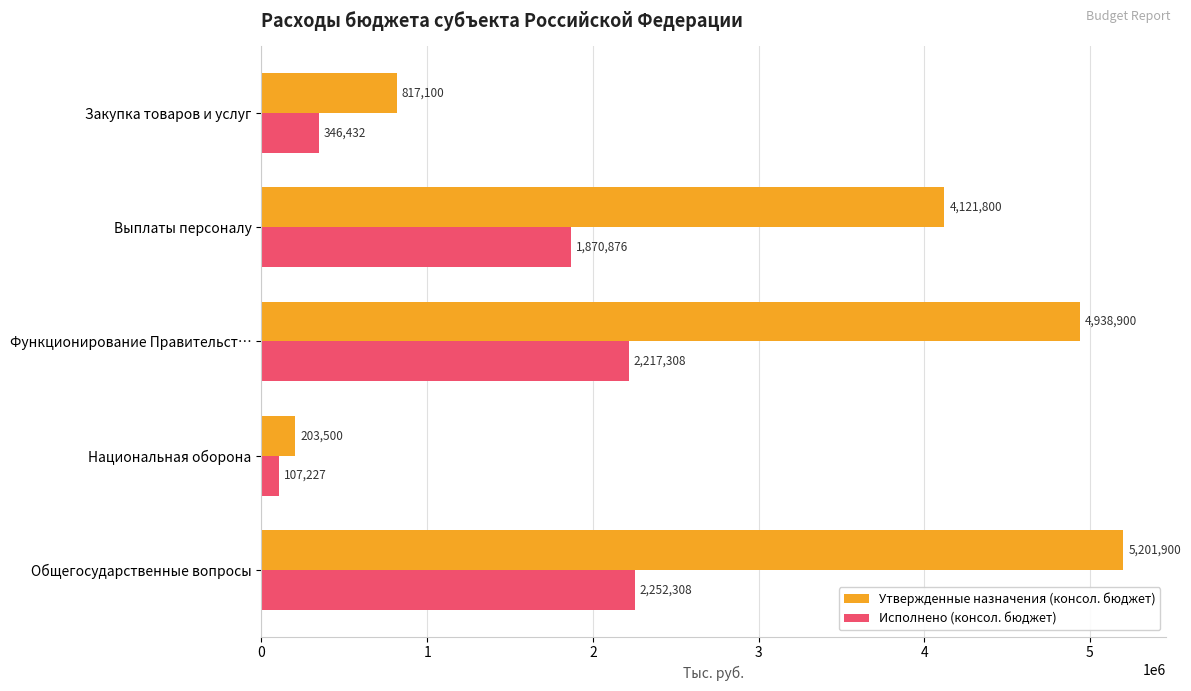

What are all the series names shown in the legend?

Утвержденные назначения (консол. бюджет), Исполнено (консол. бюджет)